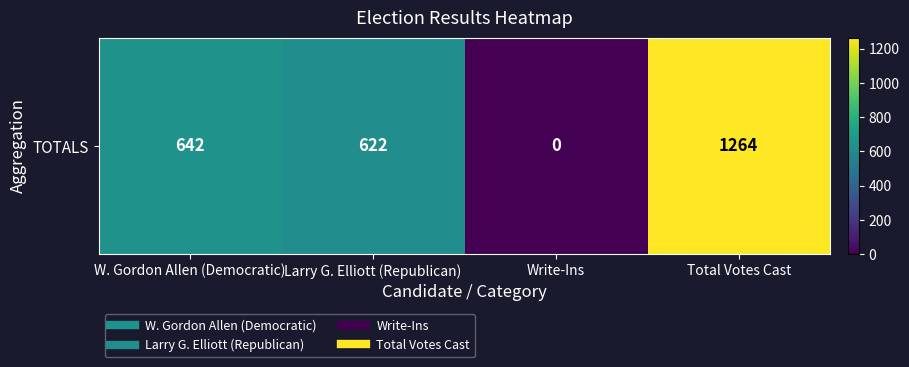

Which category has the lowest value across all series?

Write-Ins